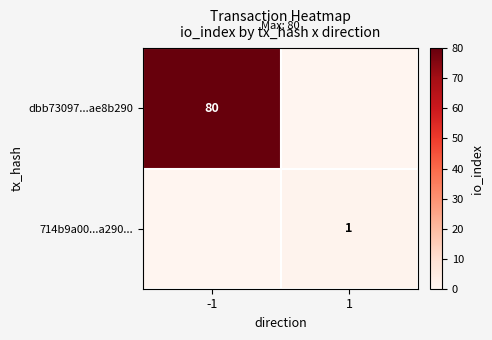

True or false: 714b9a00...a290... has a value of 1 at 1.

True